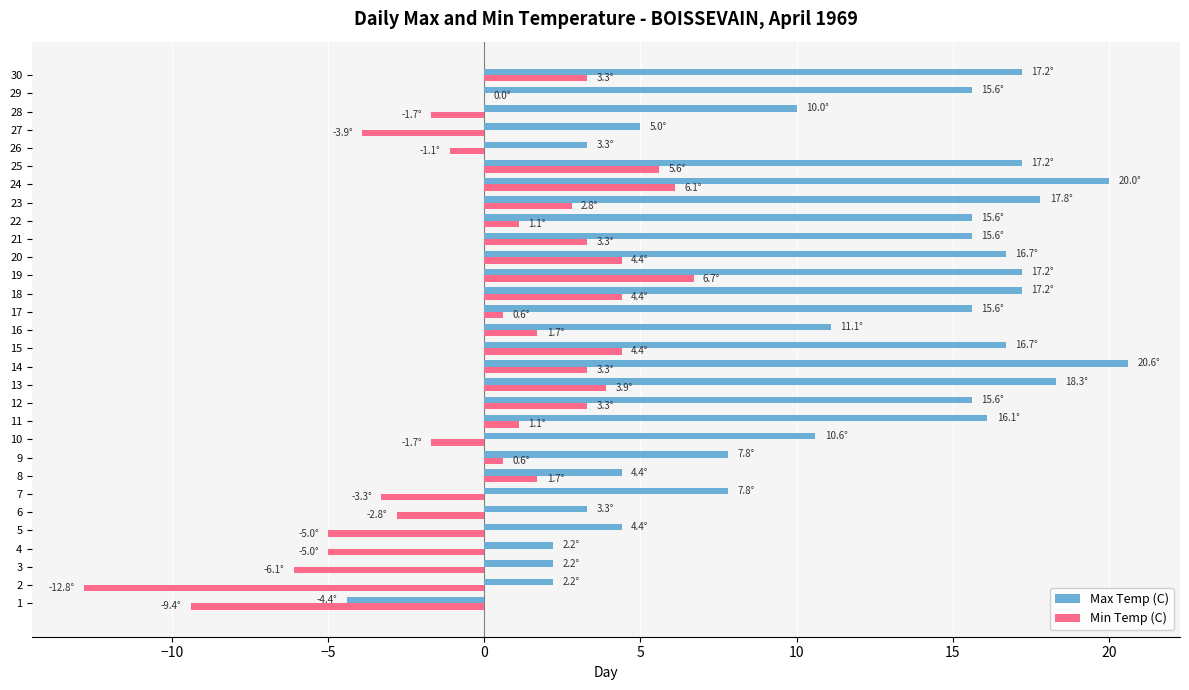

Between 9 and 26, which series saw the biggest shift?

Max Temp (C)